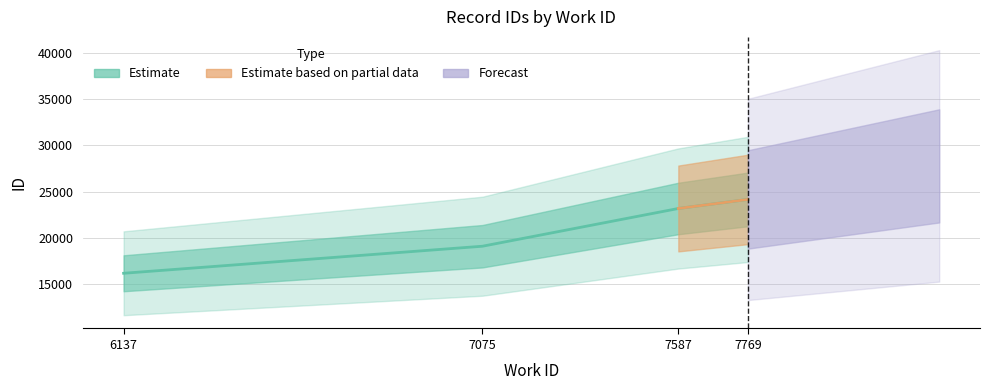

What is the greatest value displayed?

24171